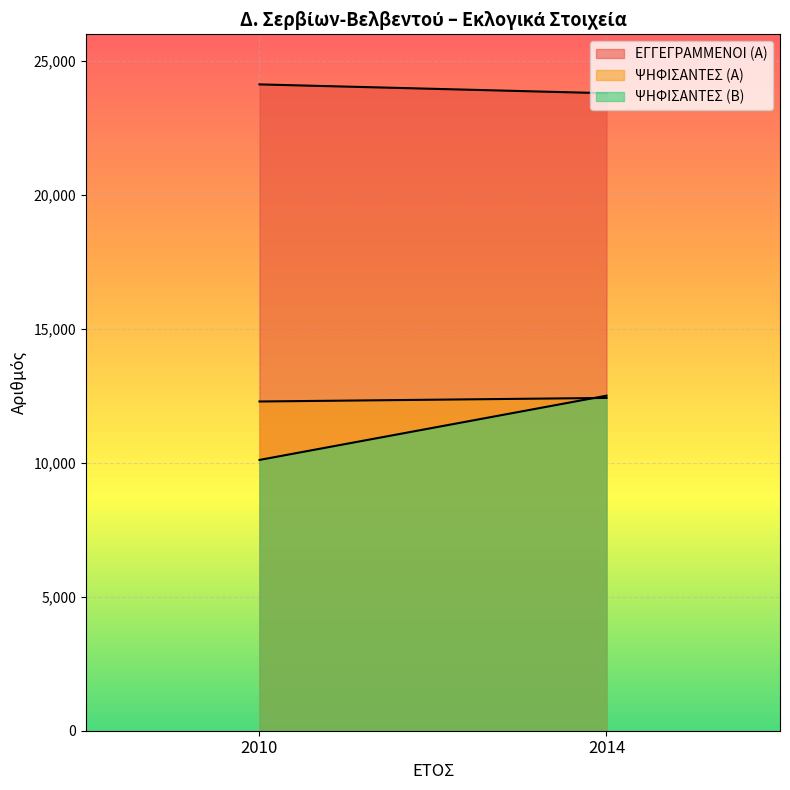

The ΨΗΦΙΣΑΝΤΕΣ (Α) series shows 12290 at 2010. True or false?

True